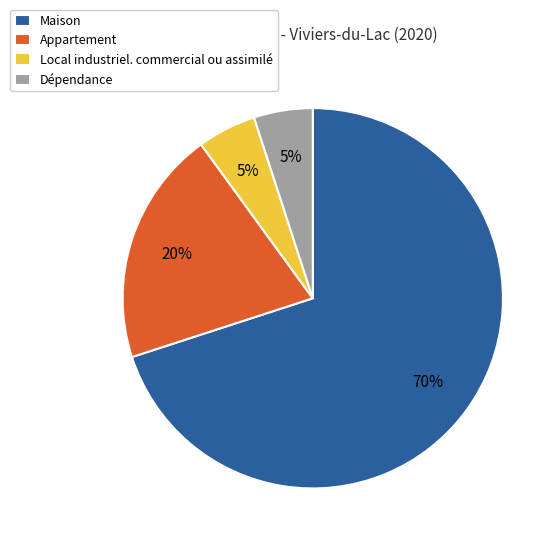

Is the sum of Maison and Appartement greater than half?

Yes